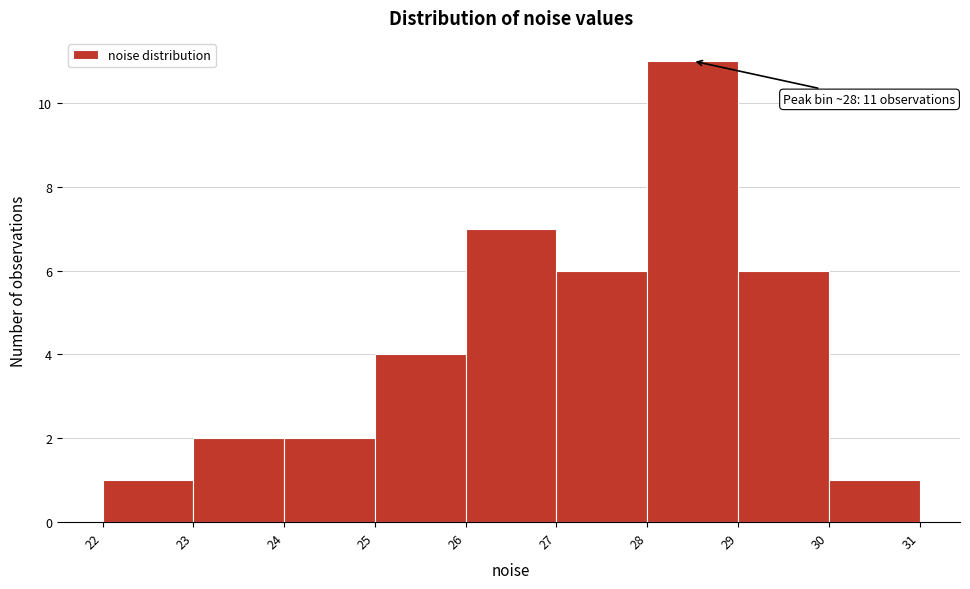

Over which range of the x-axis is the bar tallest?

28 to 29